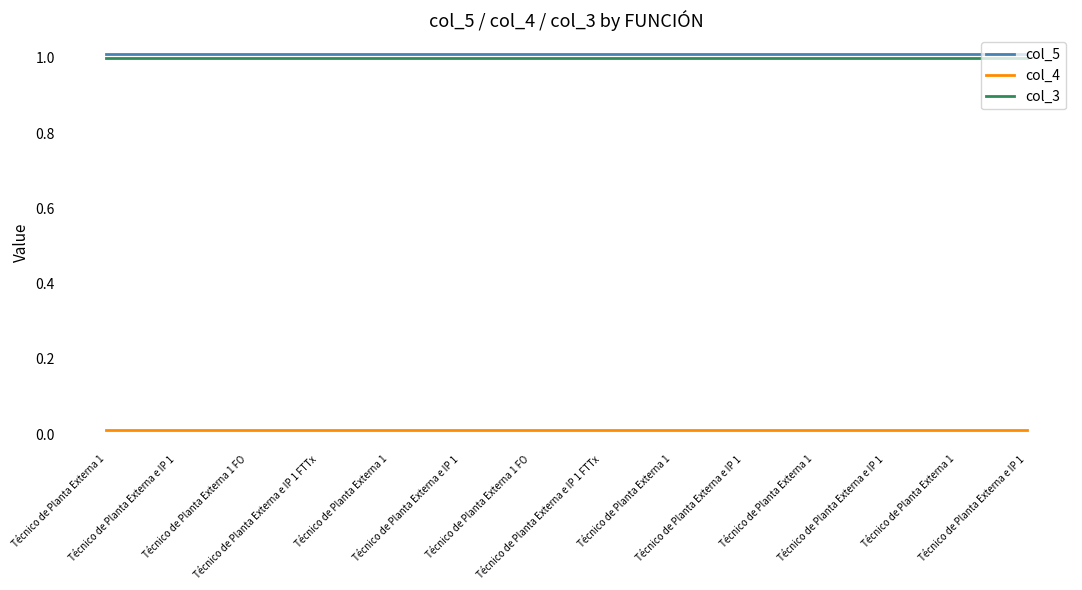

Rank the series by their maximum value, from lowest to highest.

col_4, col_3, col_5